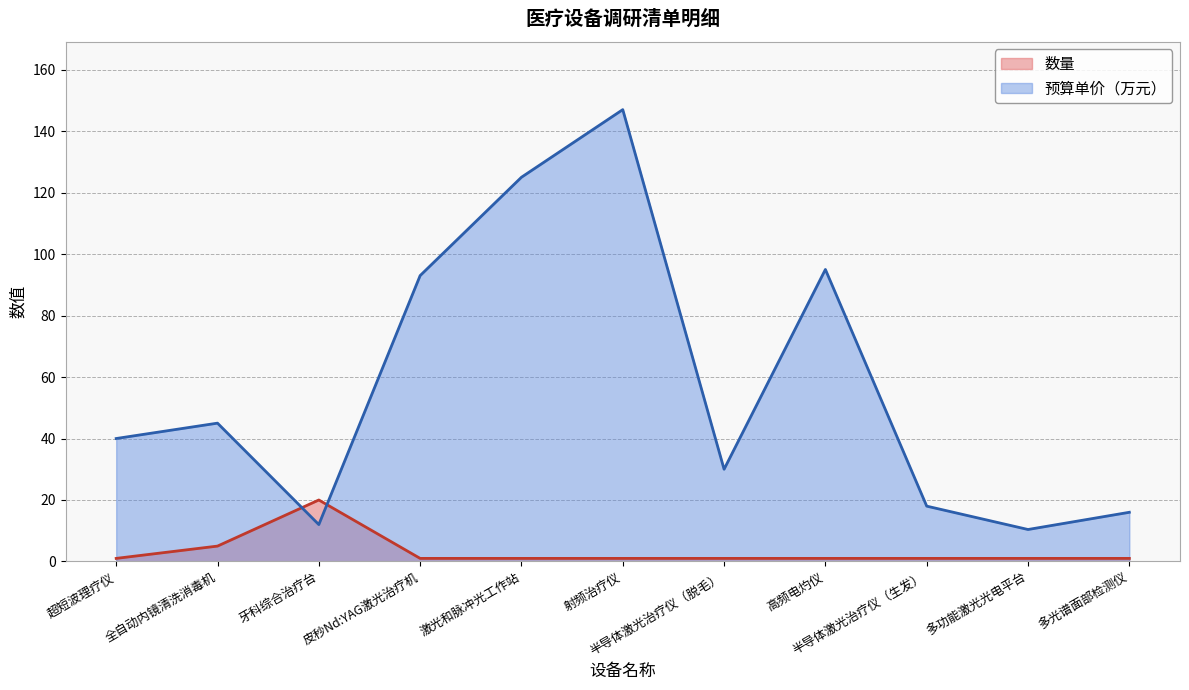

What is the spread (max minus min) of values at 牙科综合治疗台?

8.0